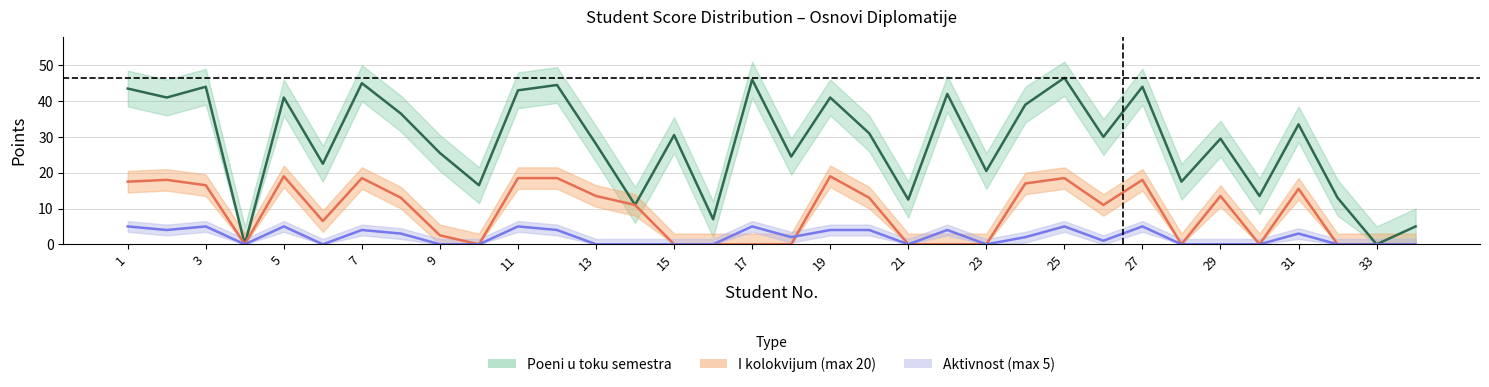

What is the value of the Aktivnost point at the 17th from the left?

5.0